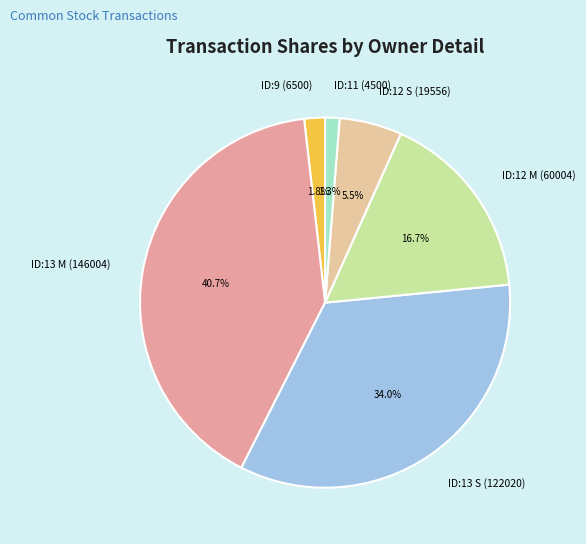

Is the sum of ID:13 S (122020) and ID:12 M (60004) greater than half?

Yes